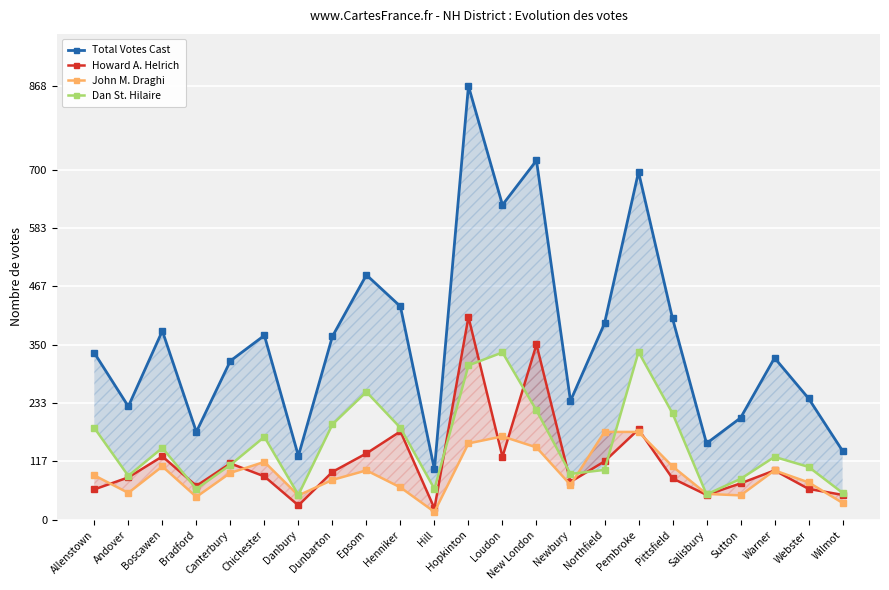

Is the value of John M. Draghi at Warner greater than the value of Dan St. Hilaire at Wilmot?

Yes